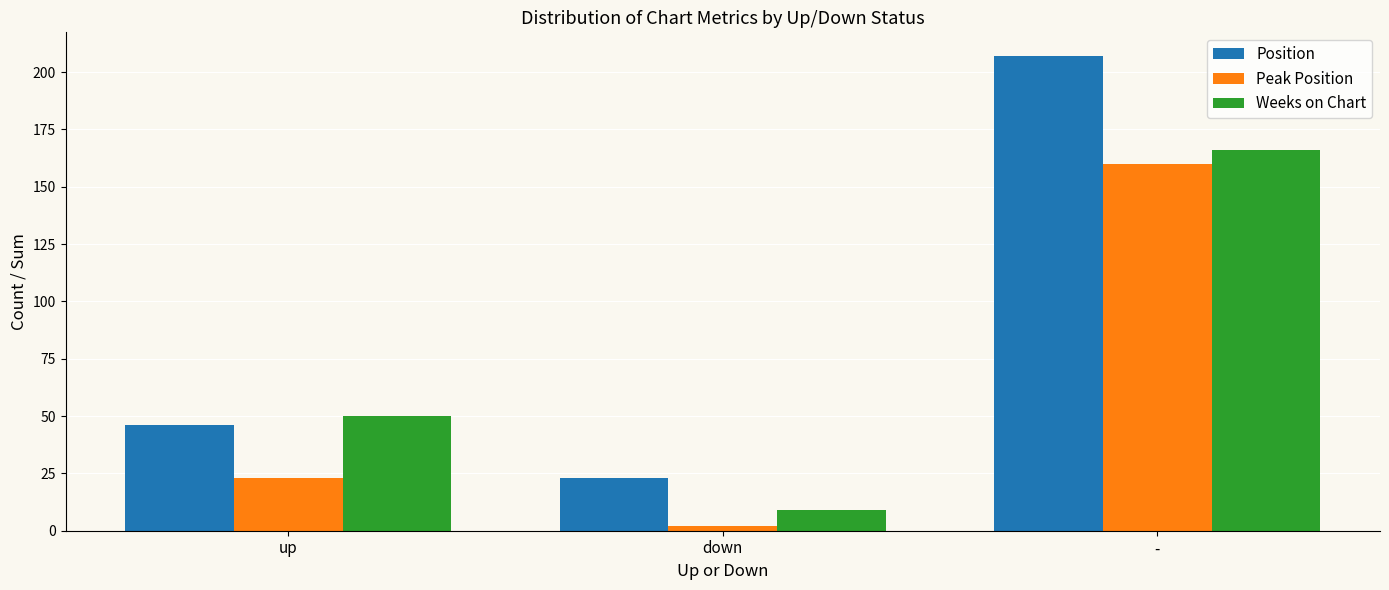

What is the difference between the highest and lowest values at -?

47